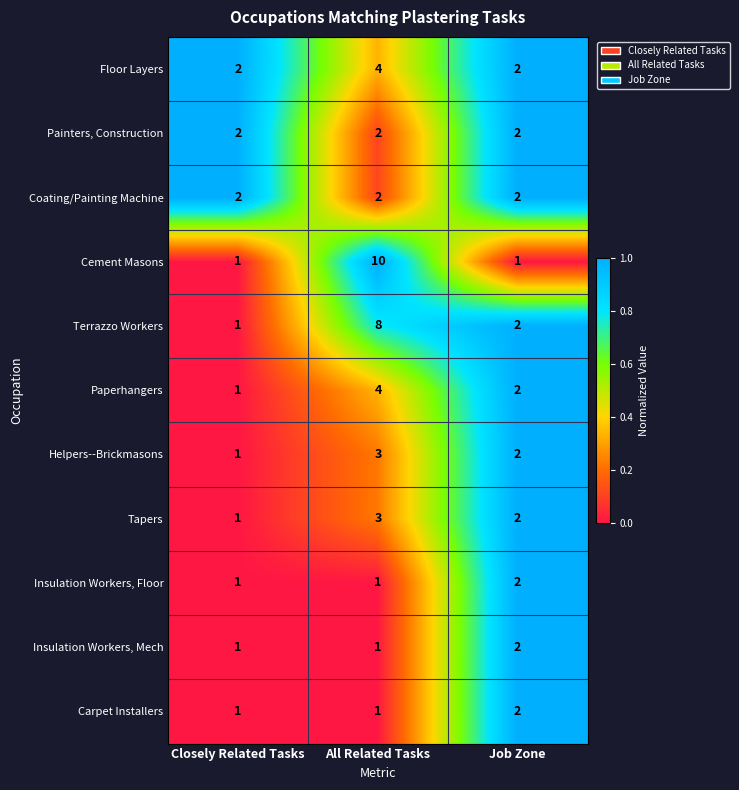

Between Closely Related Tasks and All Related Tasks, which series saw the biggest shift?

Cement Masons